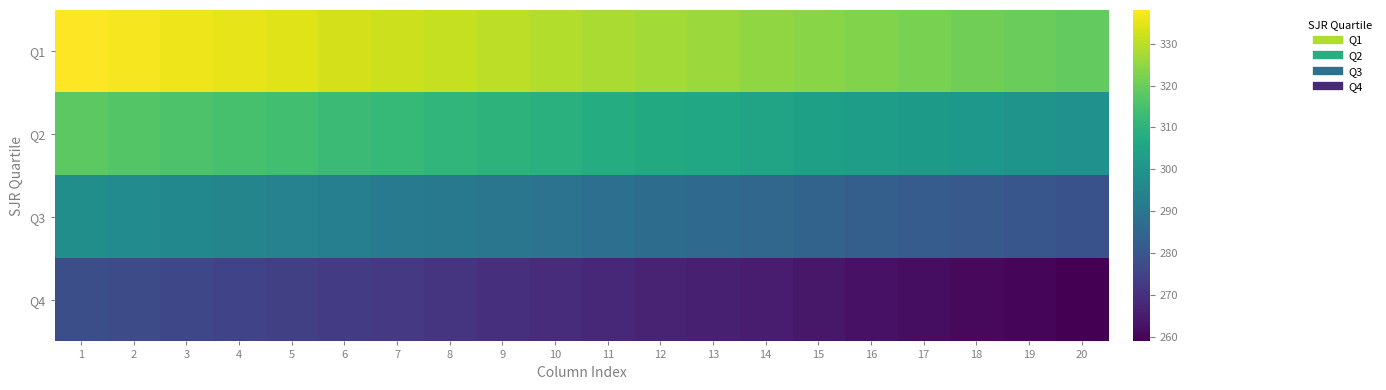

Rank the series at 1 from highest to lowest value.

Q1, Q2, Q3, Q4